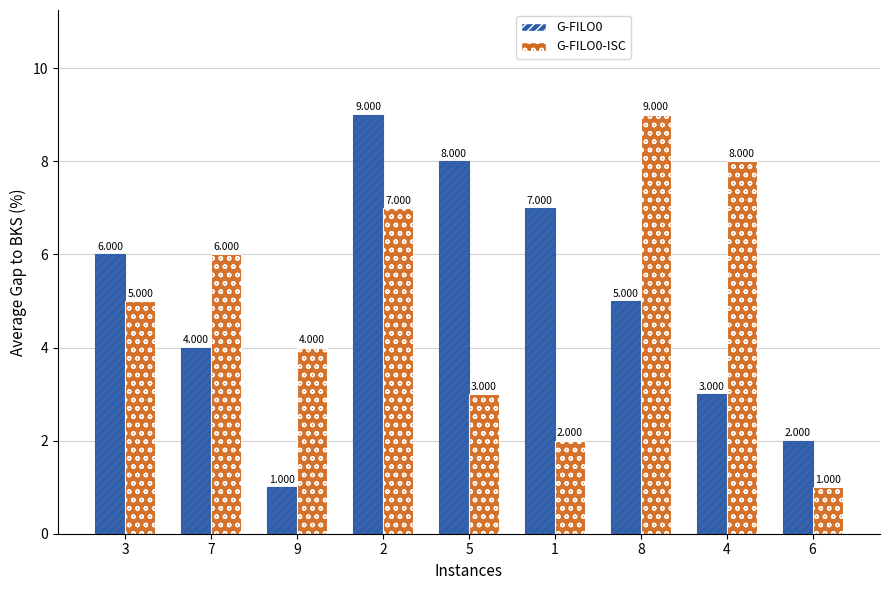

What is the approximate value of G-FILO0-ISC at 5?

3